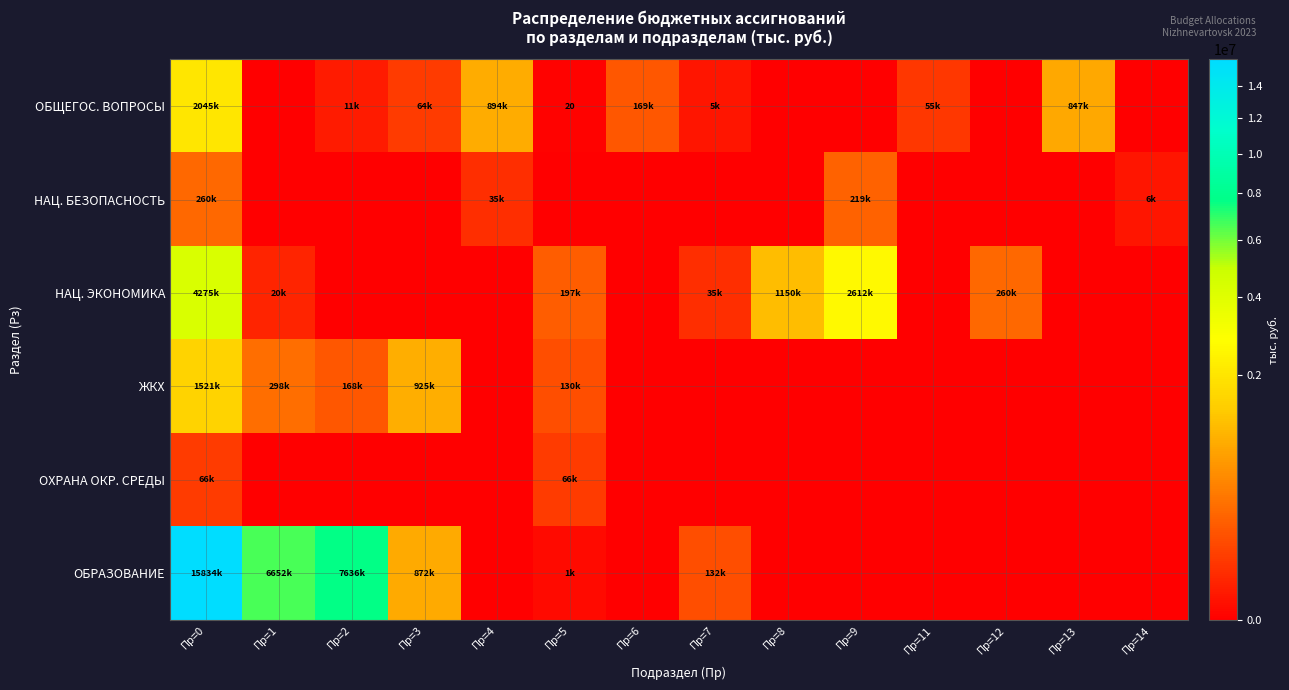

How many data points in ОБРАЗОВАНИЕ are above 0?

6